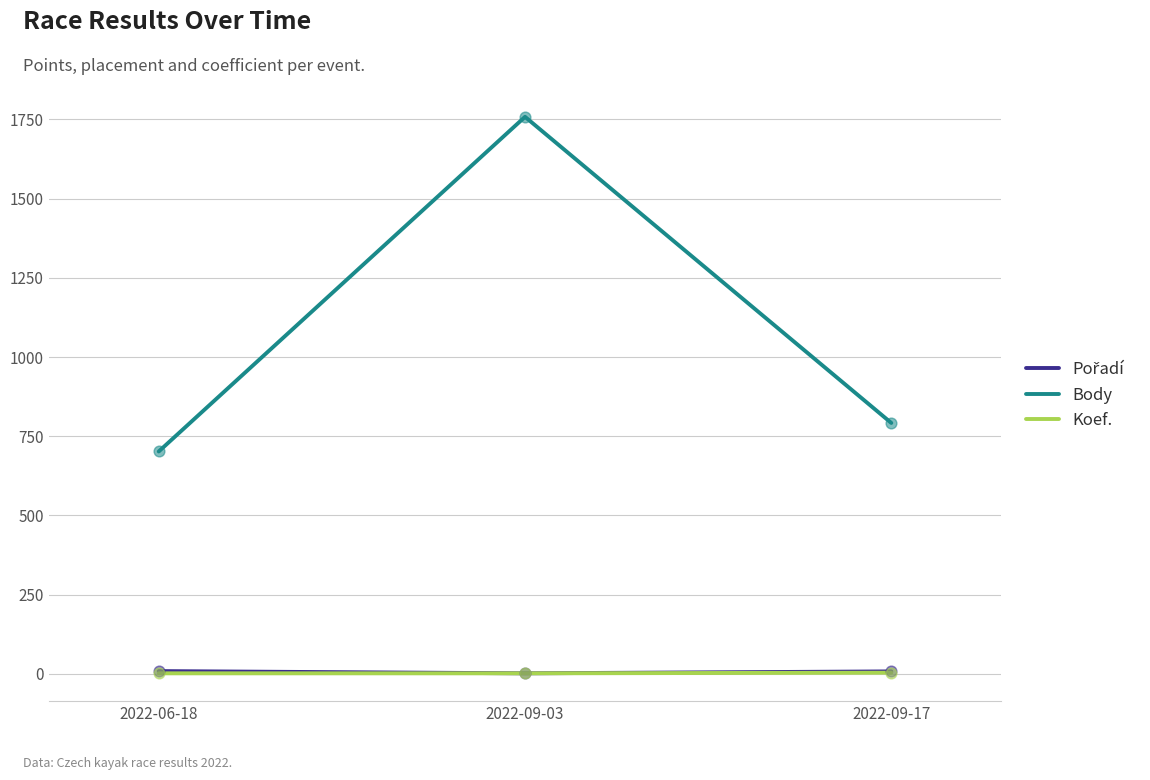

Which series has the widest spread of values?

Body